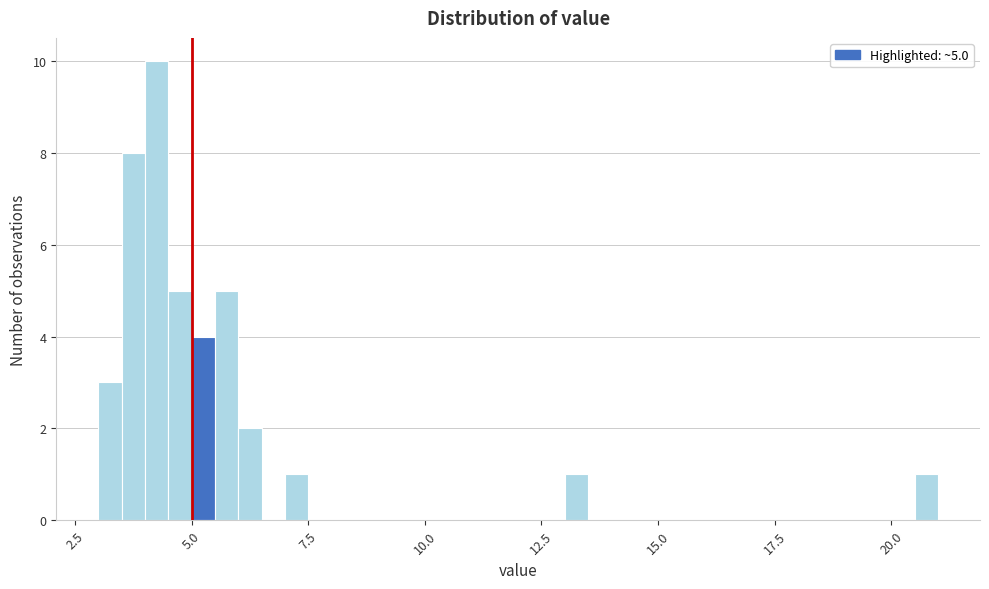

Read against the x-axis, roughly where is the centre of the tallest bar?

4.5